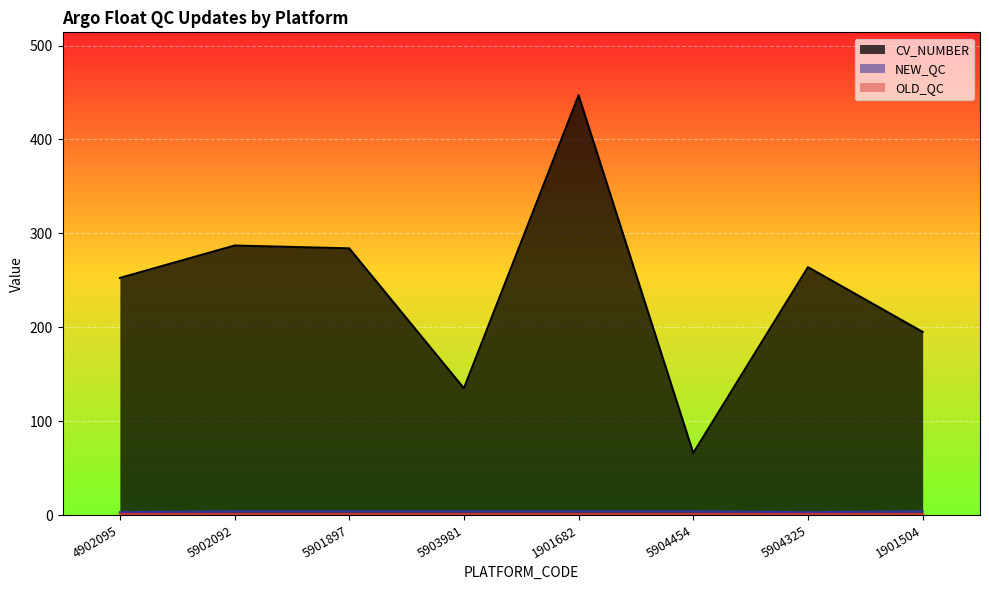

What is the highest value of the OLD_QC series?

1